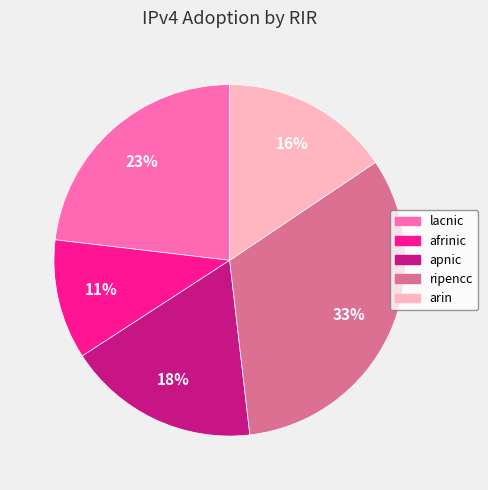

To the nearest percent, what is the difference between the largest and smallest slice percentages?

22%